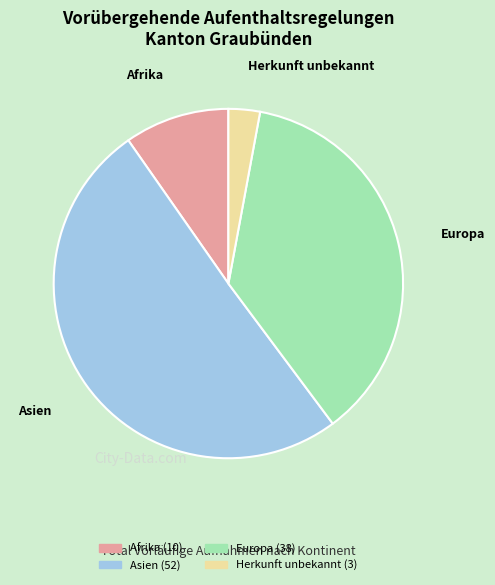

Combined, do Afrika and Asien account for over 50%?

Yes